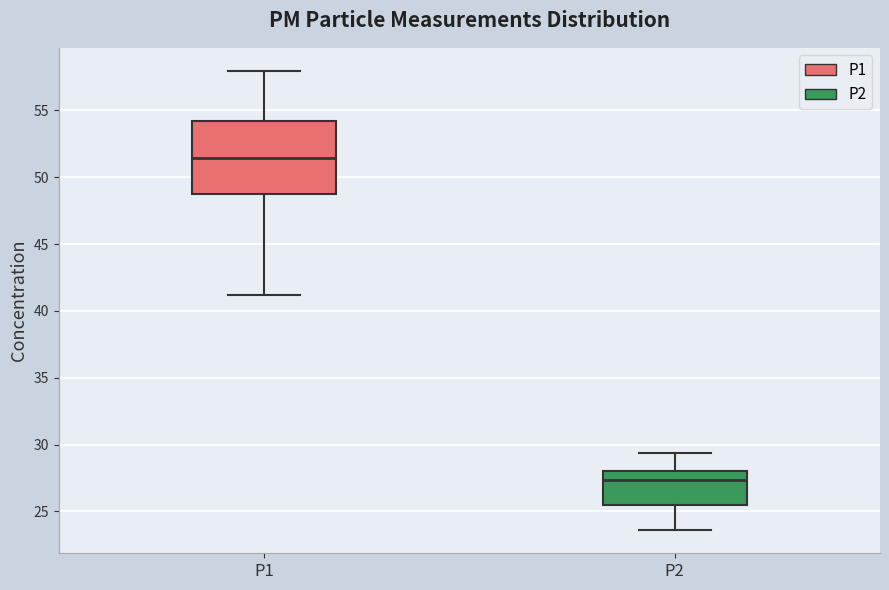

Which box is the tallest, from its lower edge to its upper edge?

P1